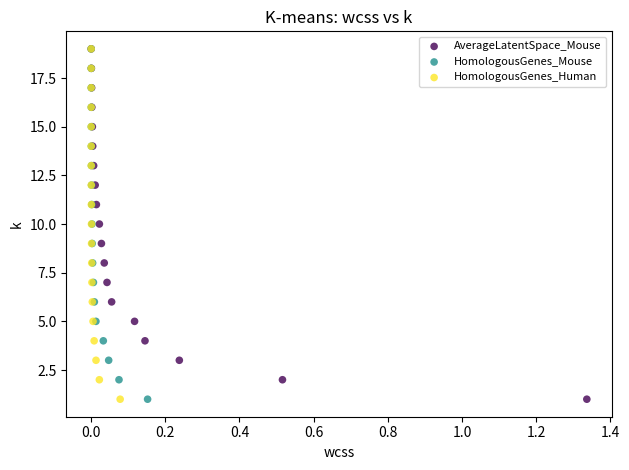

What are all the series names shown in the legend?

AverageLatentSpace_Mouse, HomologousGenes_Mouse, HomologousGenes_Human